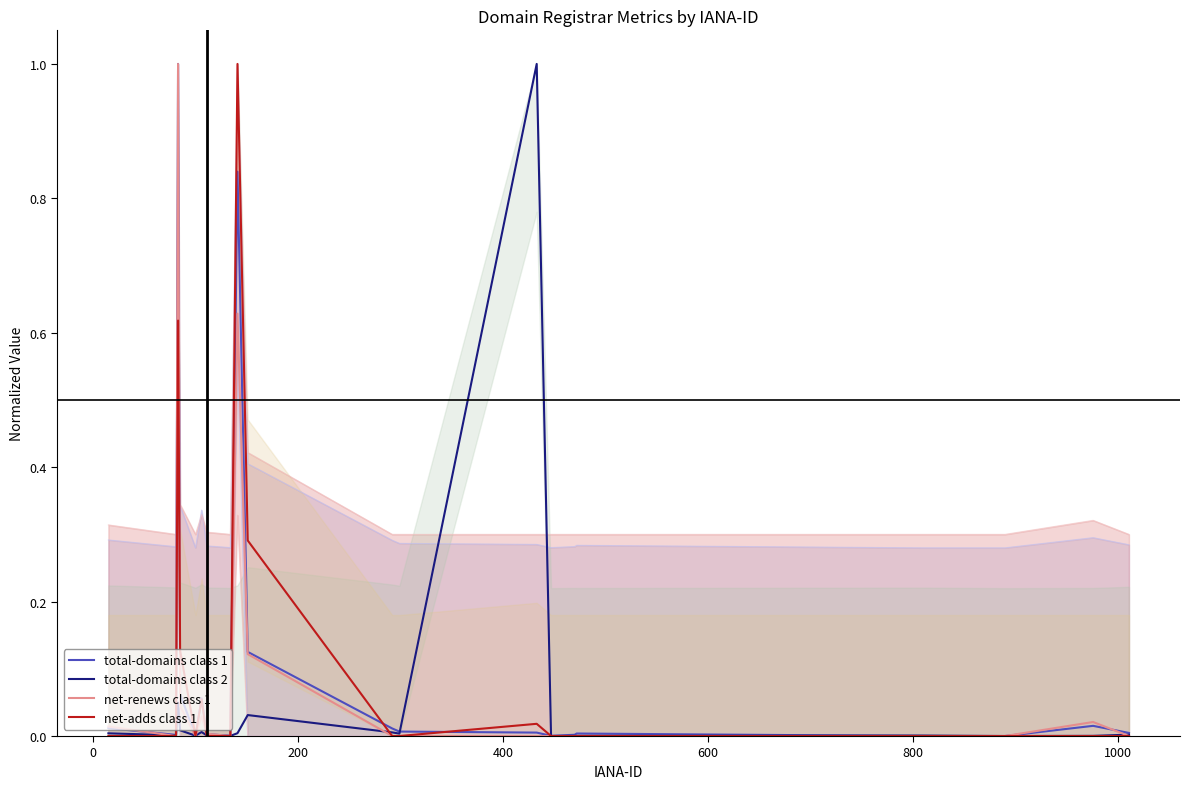

What is the maximum value for net-adds class 1?

1.0